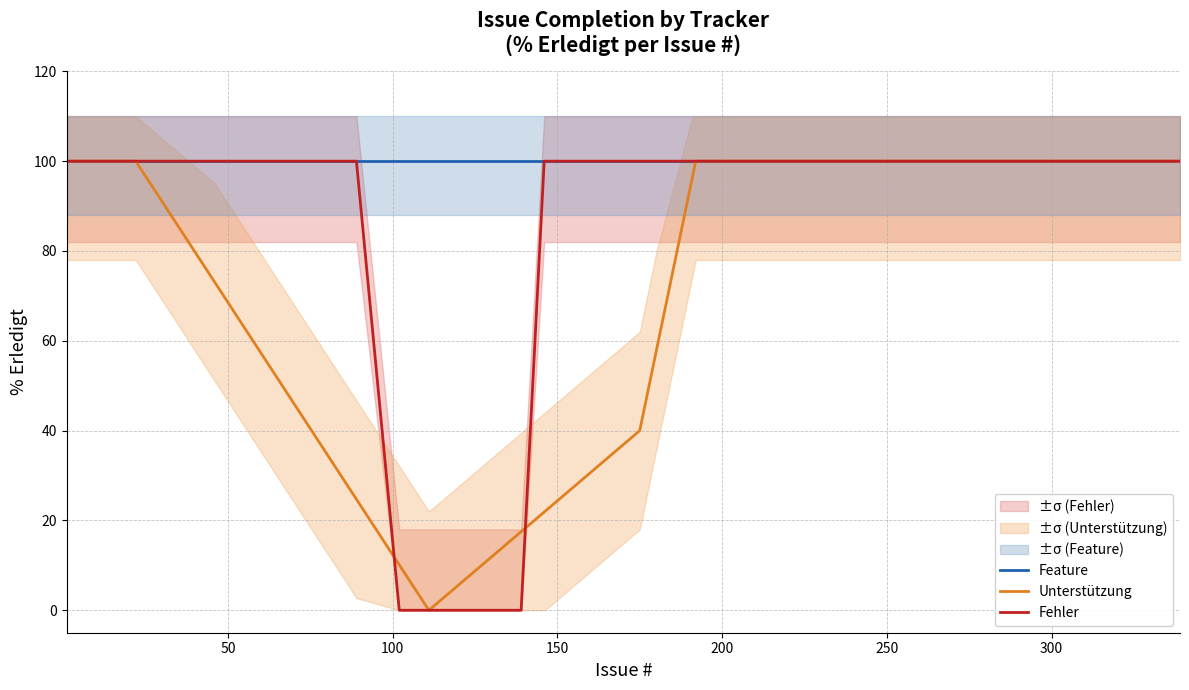

Does the chart have visible grid lines?

Yes